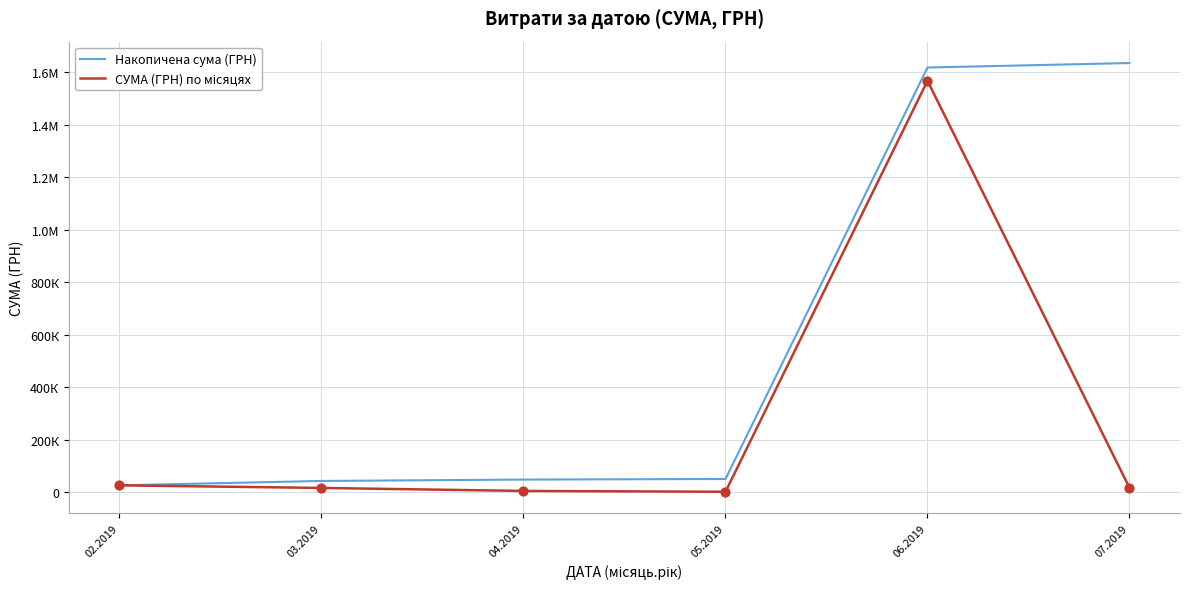

Is the value of Накопичена сума (ГРН) at 02.2019 greater than the value of СУМА (ГРН) по місяцях at 05.2019?

Yes